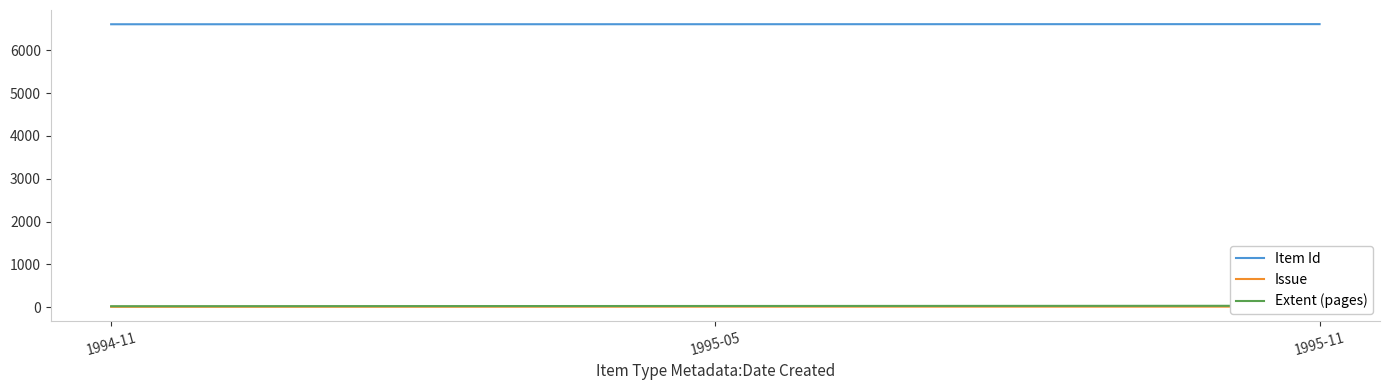

Between 1995-05 and 1995-11, which series saw the biggest shift?

Extent (pages)